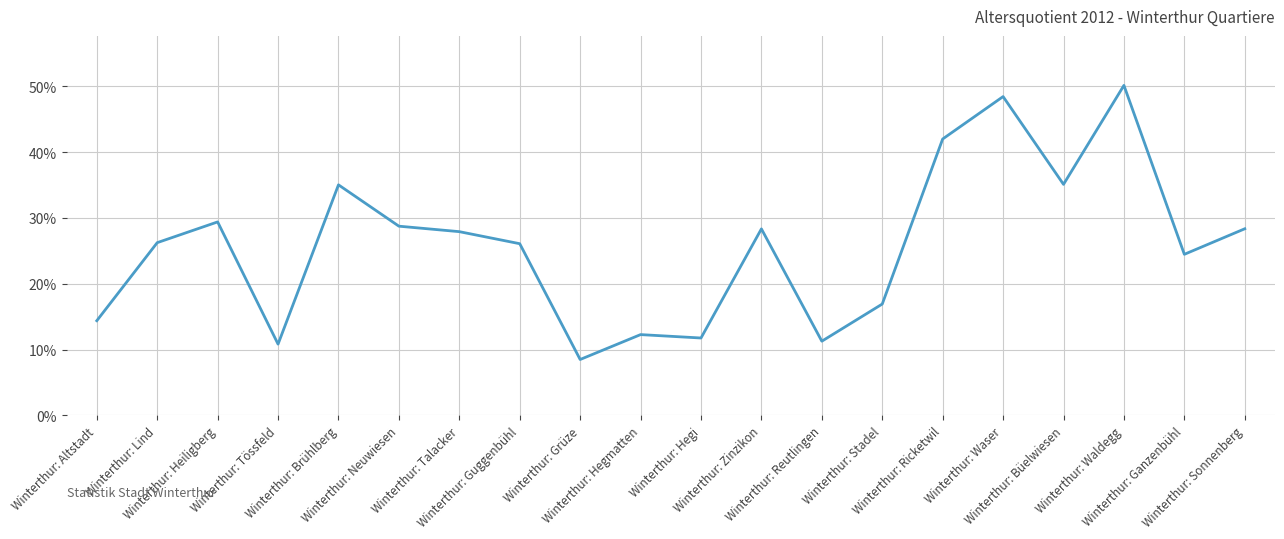

What is the difference between the maximum and minimum values?

41.7